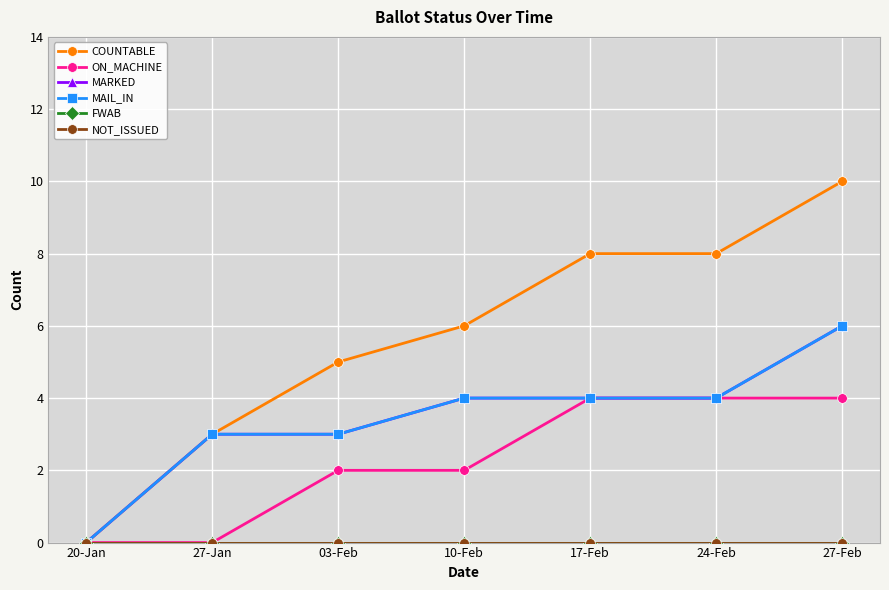

Does the chart have visible grid lines?

Yes